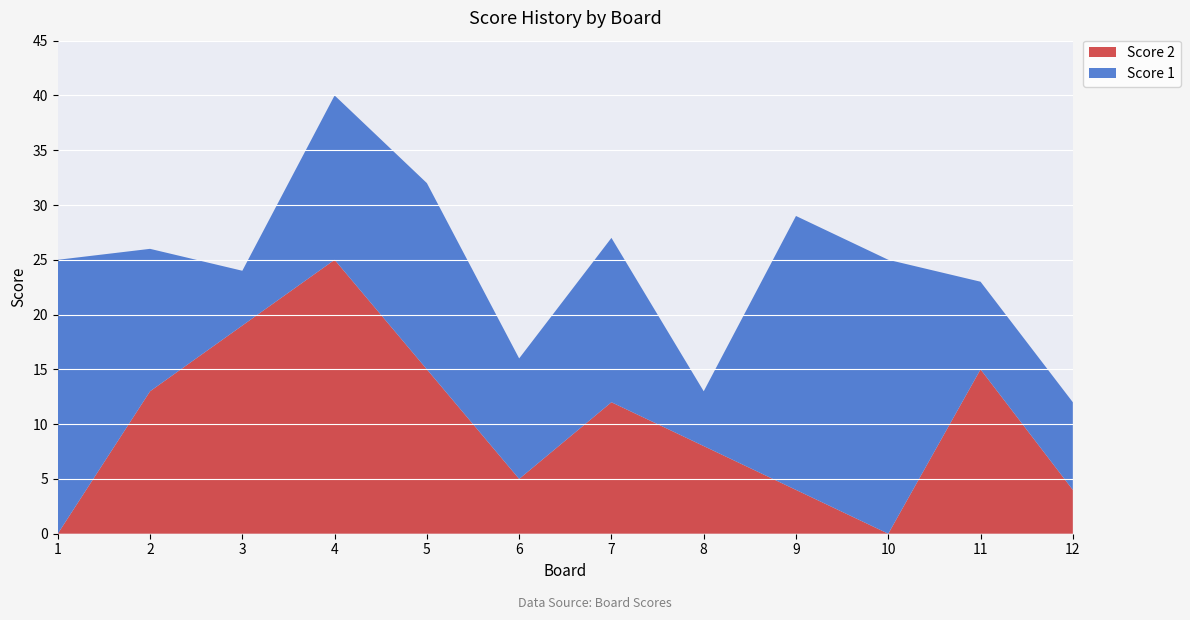

Reading left to right, list all the values displayed in this chart.

Score 1: 1=25	2=13	3=5	4=15	5=17	6=11	7=15	8=5	9=25	10=25	11=8	12=8
Score 2: 1=0	2=13	3=19	4=25	5=15	6=5	7=12	8=8	9=4	10=0	11=15	12=4